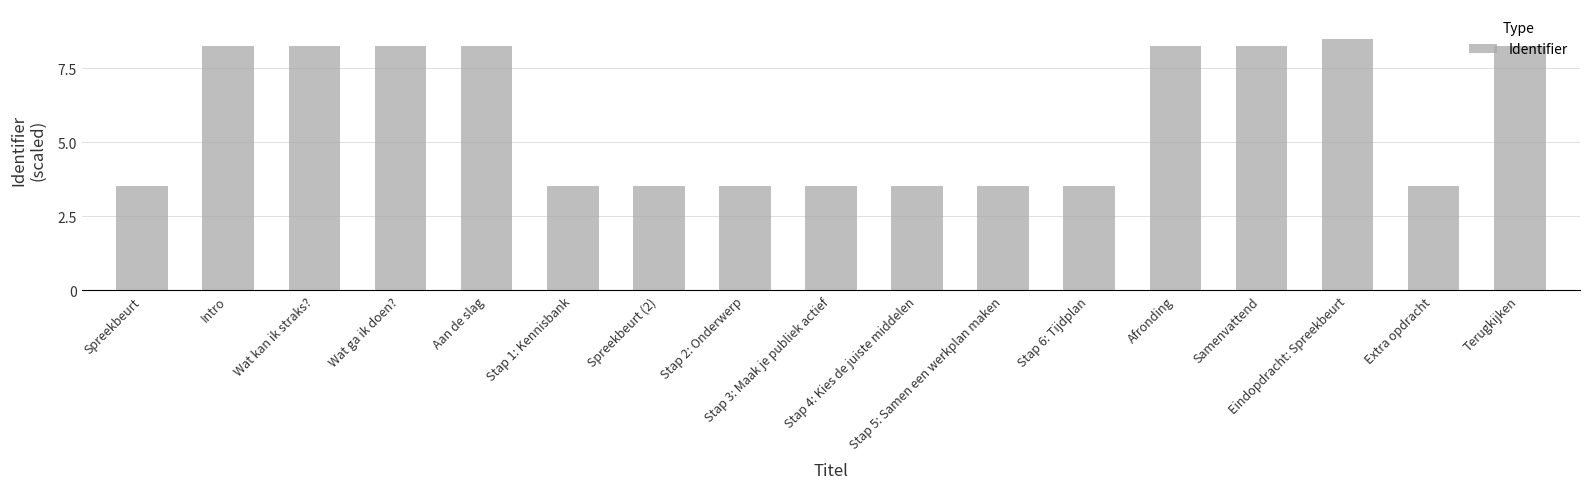

Which has a higher value, Afronding or Spreekbeurt (2)?

Afronding